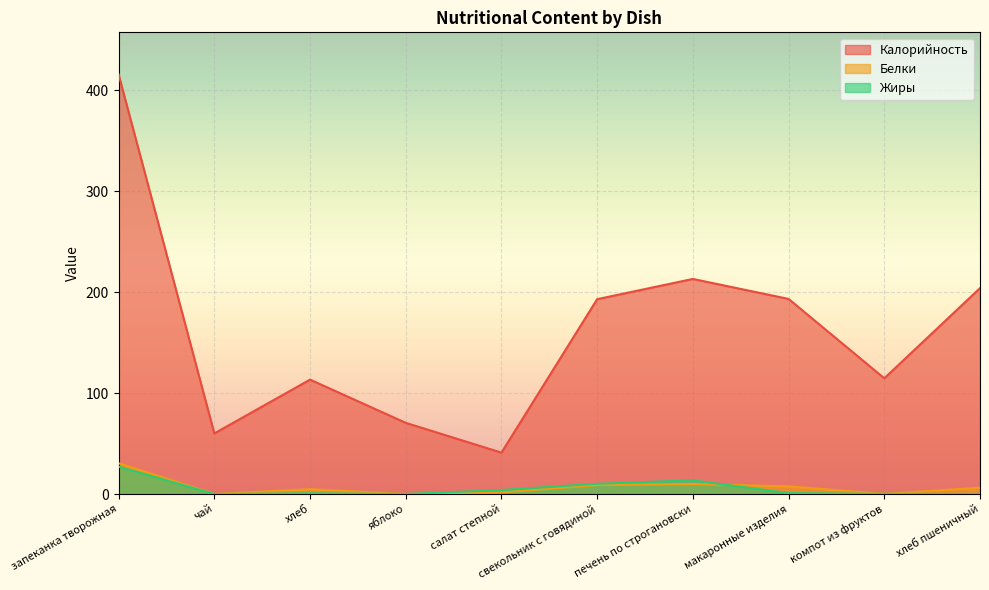

What position from the left is свекольник с говядиной?

6